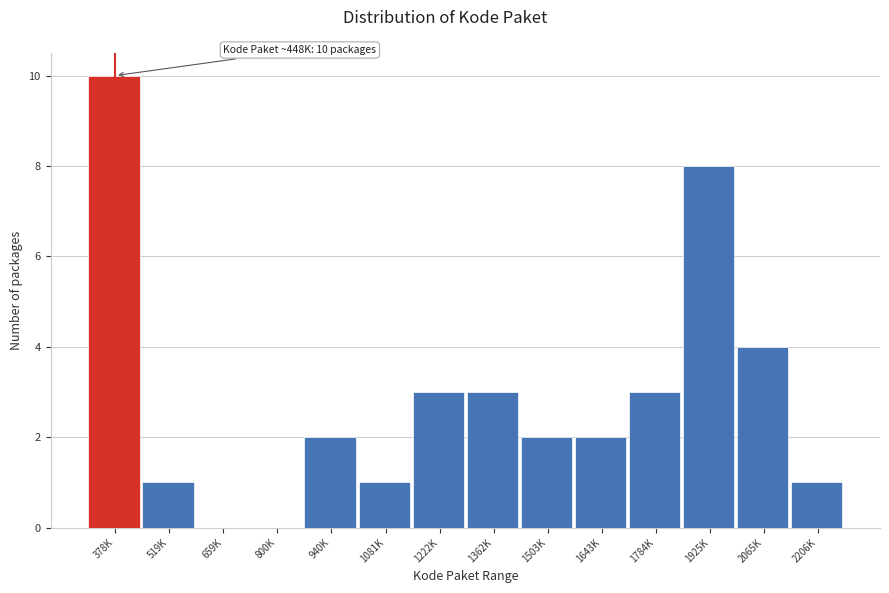

Reading right to left, what are all the values shown in this chart?

2206K=1	2065K=4	1925K=8	1784K=3	1643K=2	1503K=2	1362K=3	1222K=3	1081K=1	940K=2	800K=0	659K=0	519K=1	378K=10